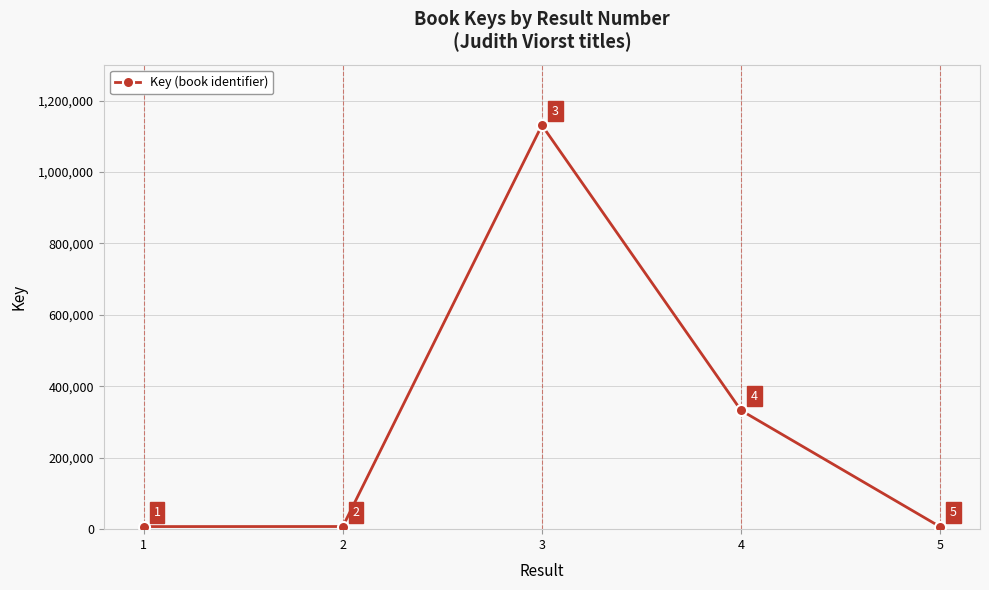

At which category does the chart reach its minimum across all series?

5